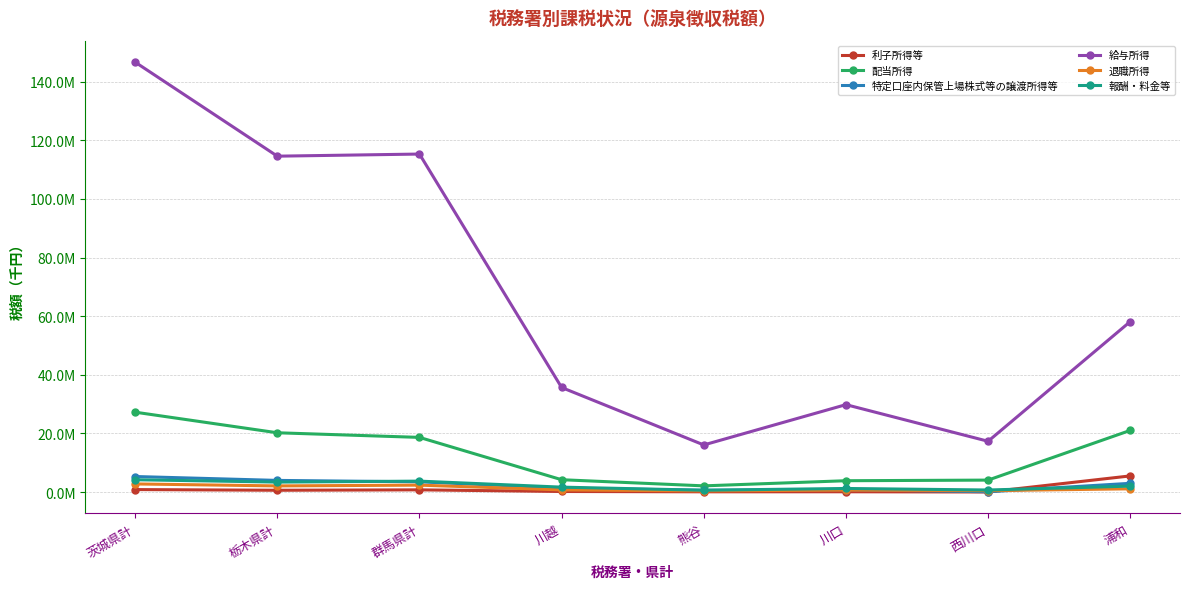

What is the value of the 報酬・料金等 point at the 1st from the left?

4207377